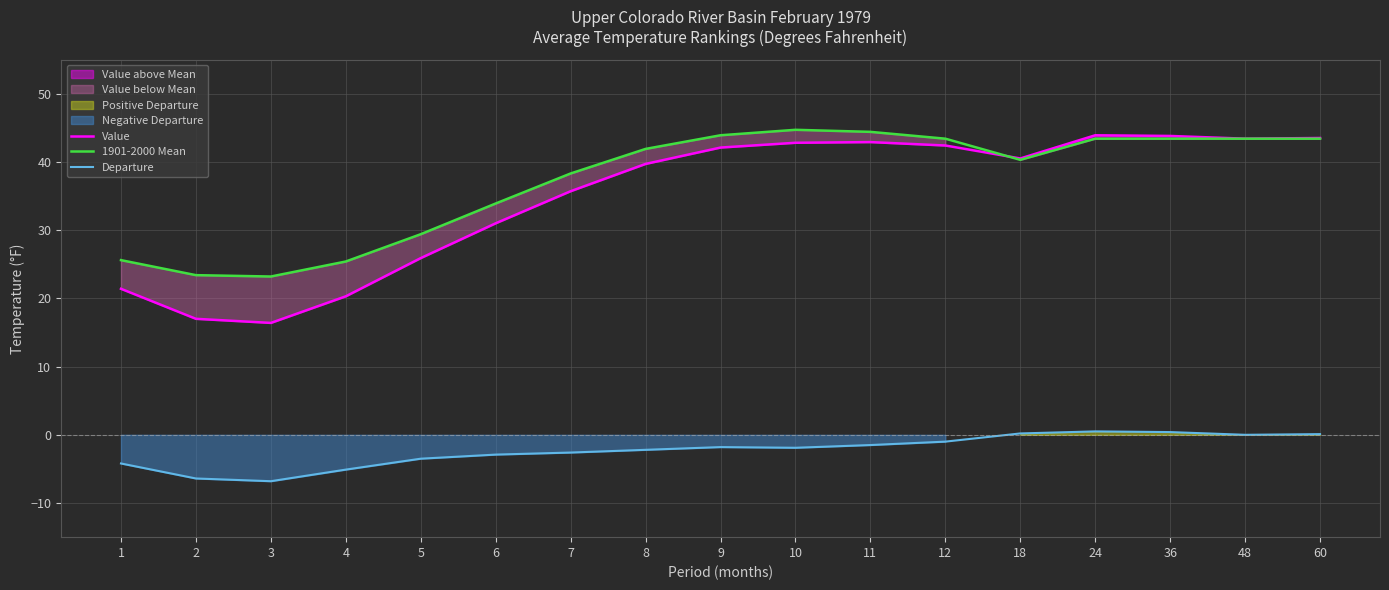

What is the value of the Departure point at the 2nd from the left?

-6.4